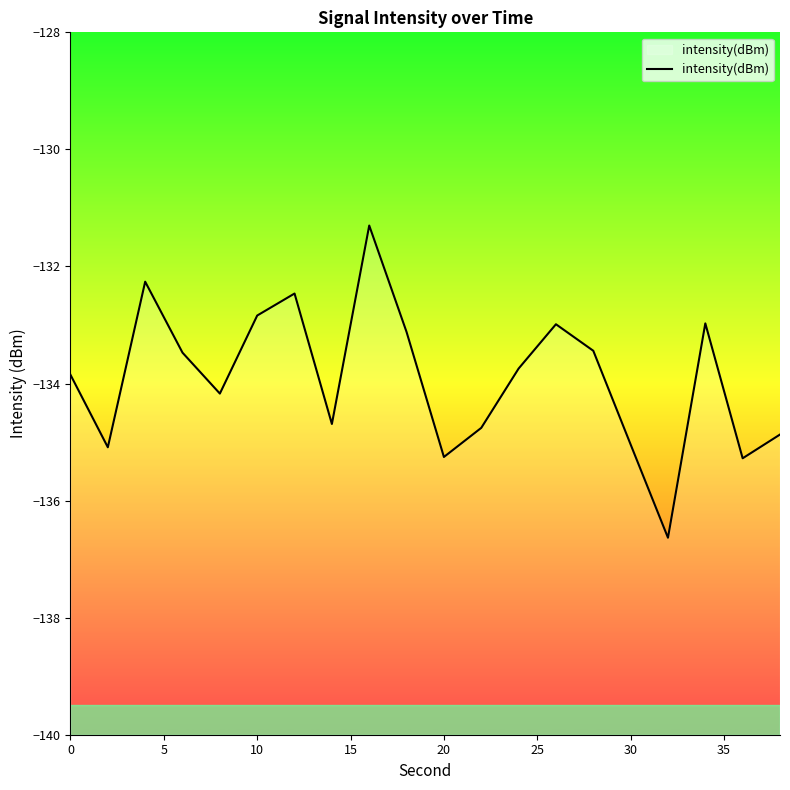

How many data points does each series have?

20